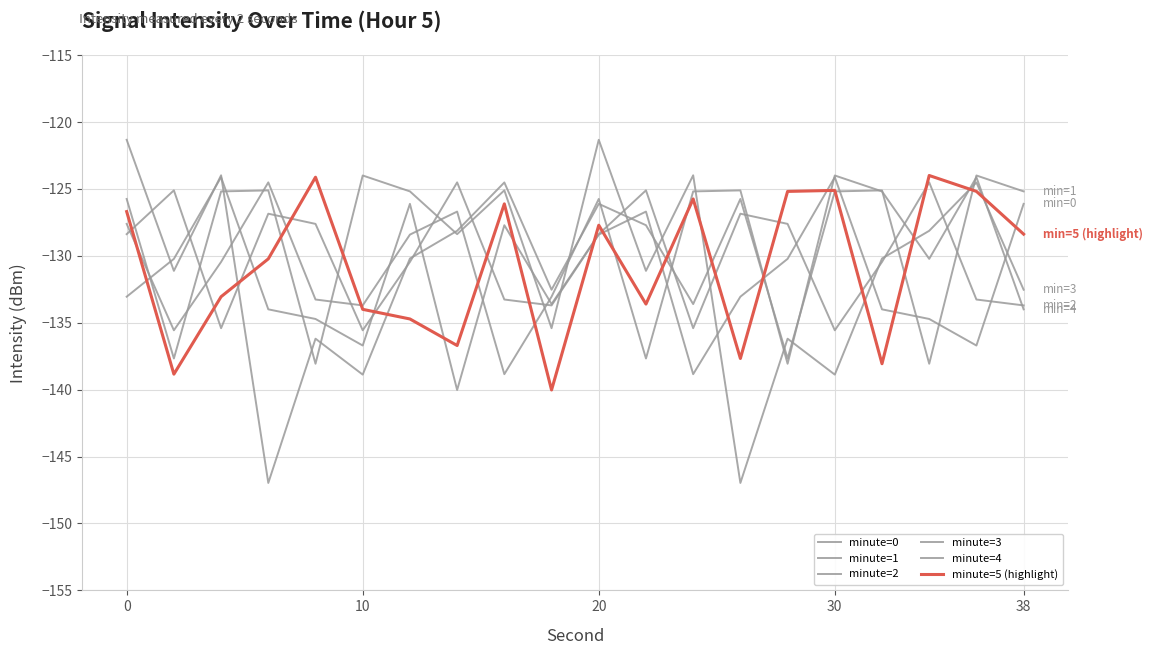

Which series ends up on top after the final intersection of minute=5 (highlight) and minute=3?

minute=5 (highlight)